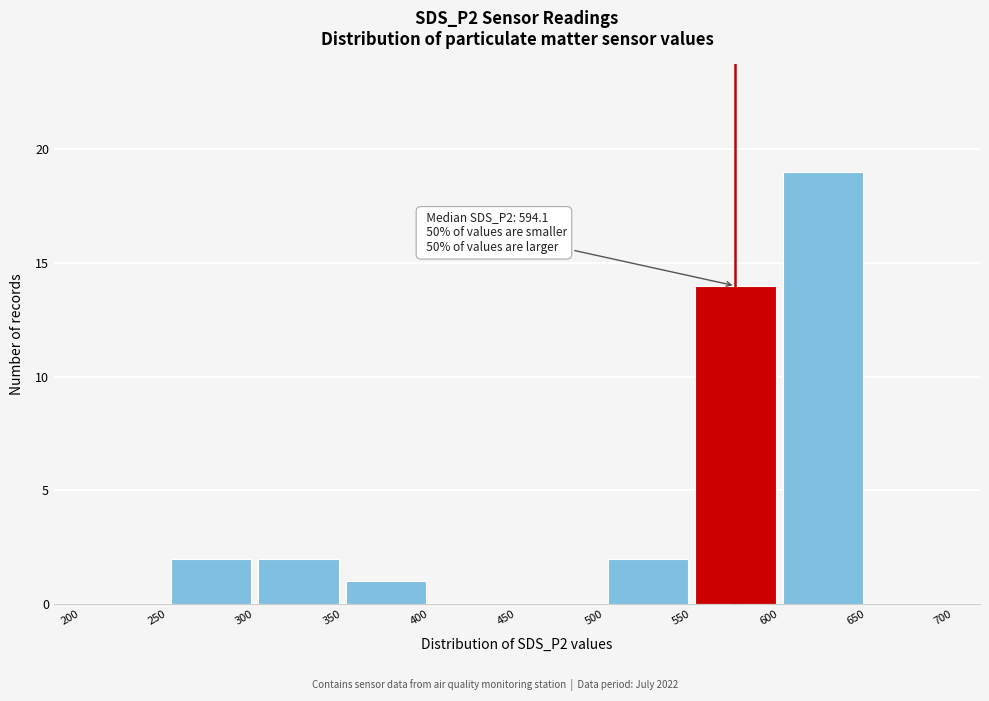

Which range on the x-axis has the tallest bar?

600 to 650